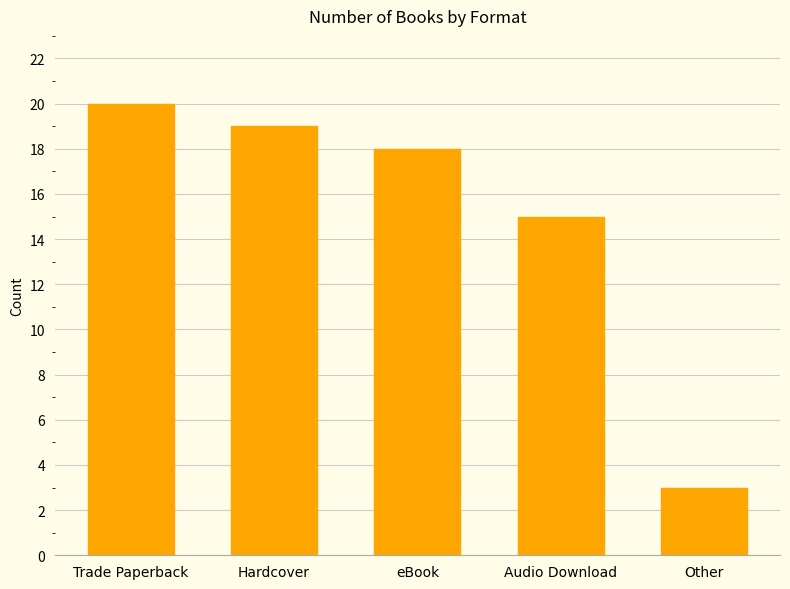

Between Hardcover and Other, which is larger?

Hardcover